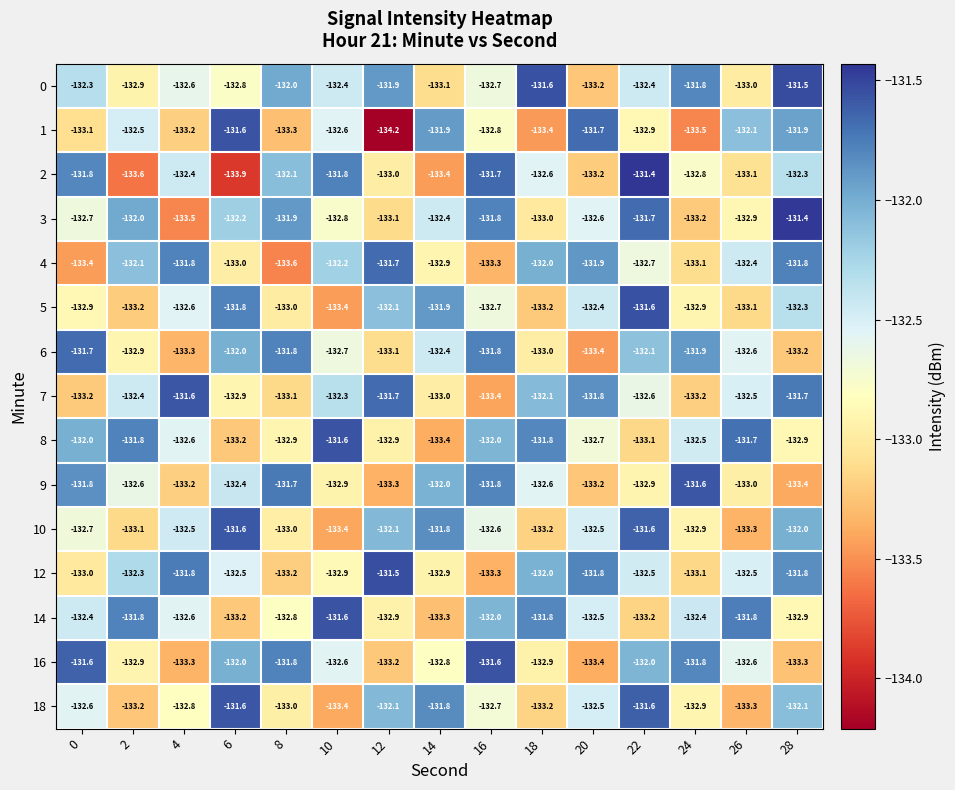

Which series changed the most between 0 and 20?

16